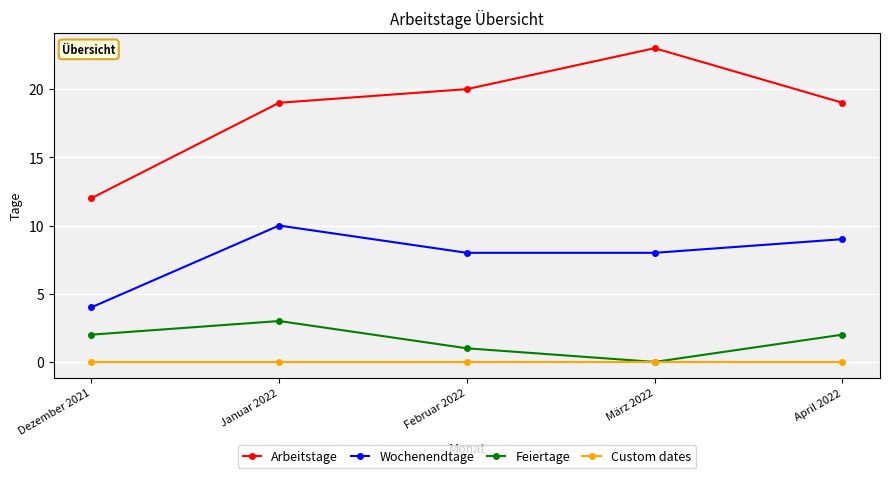

What is the value of the Arbeitstage point at the 1st from the left?

12